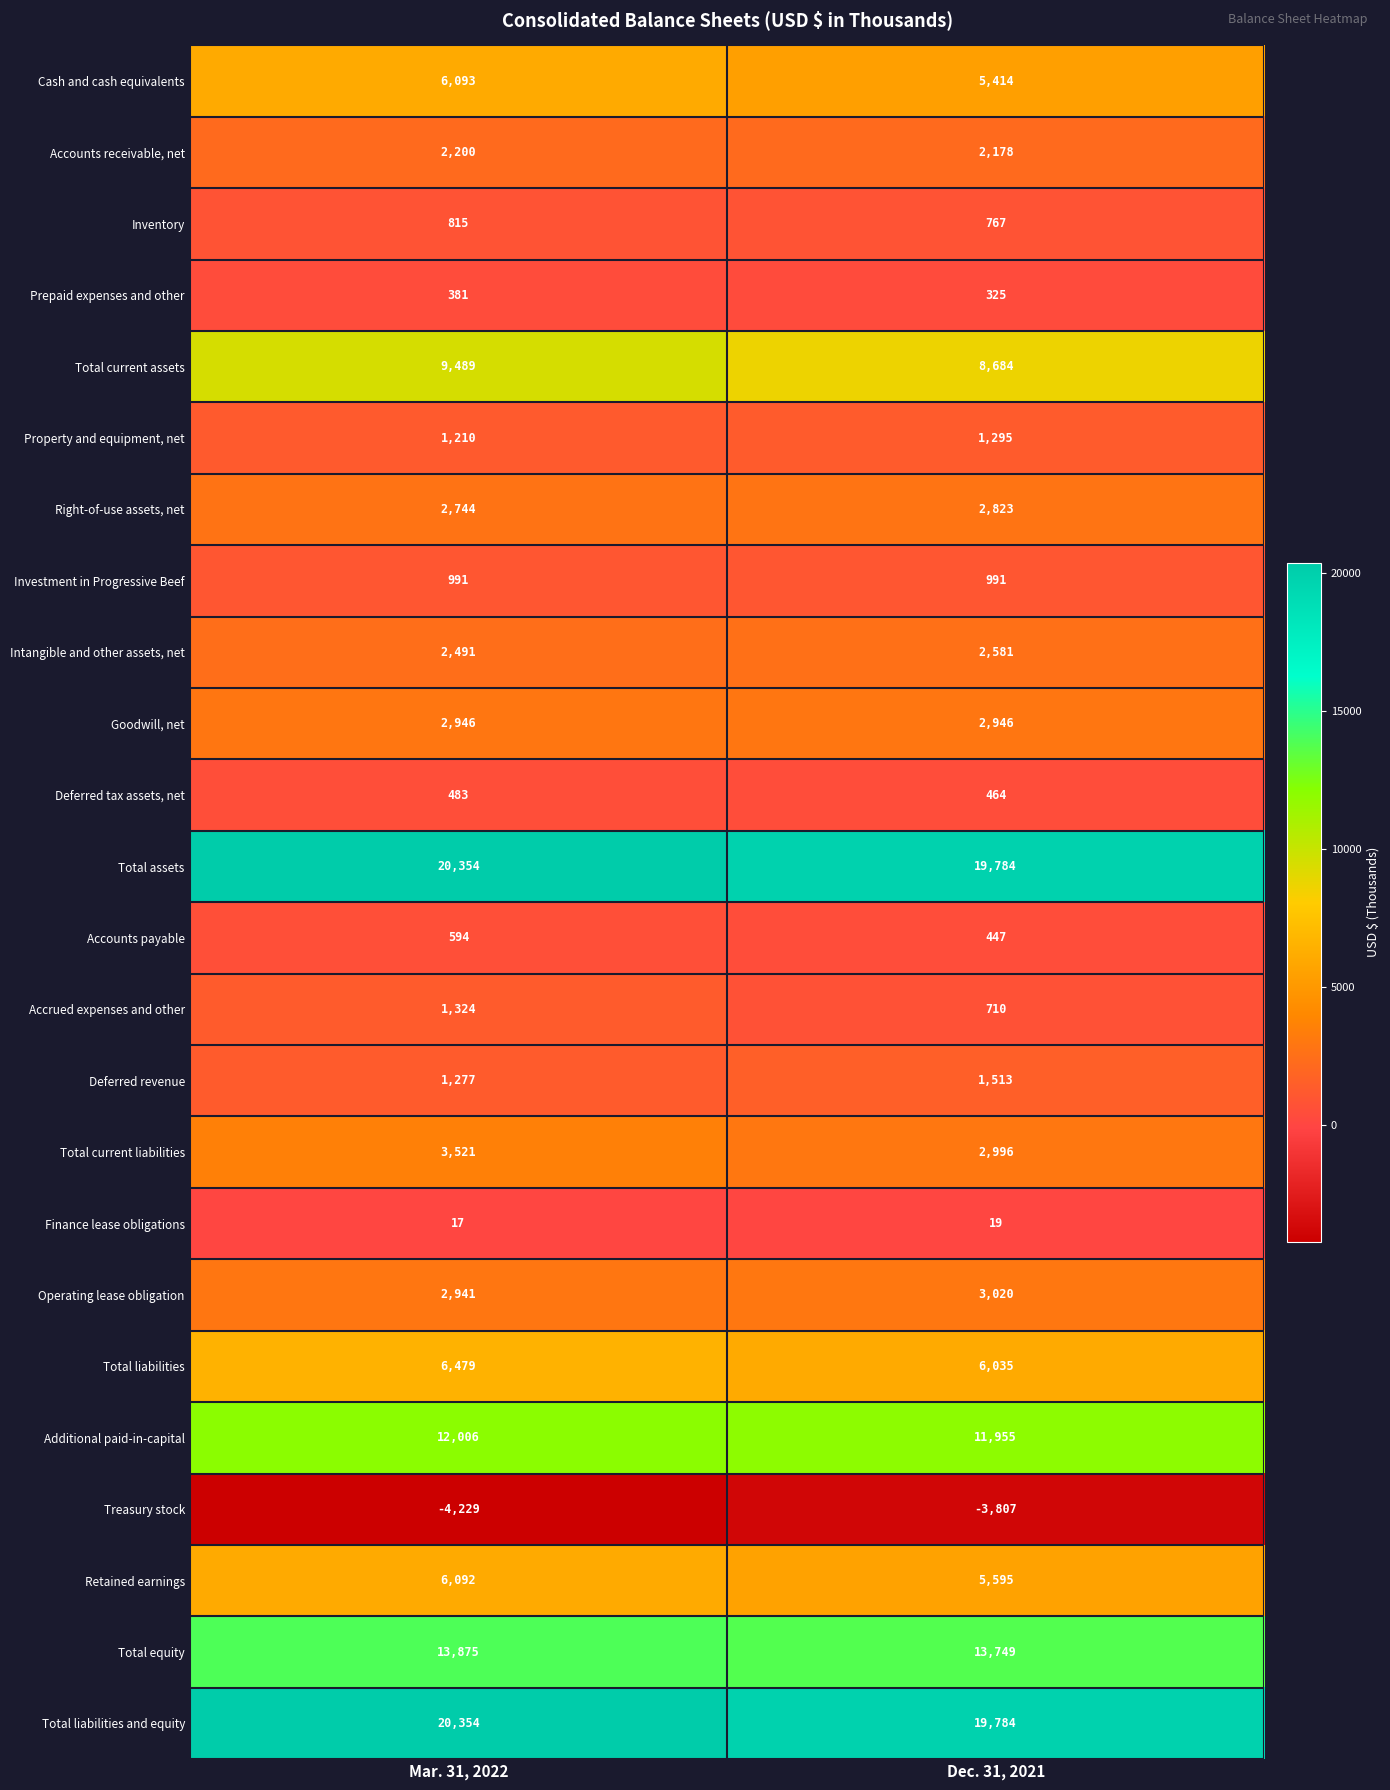

Where is Operating lease obligation nearest to the value 2980?

Mar. 31, 2022